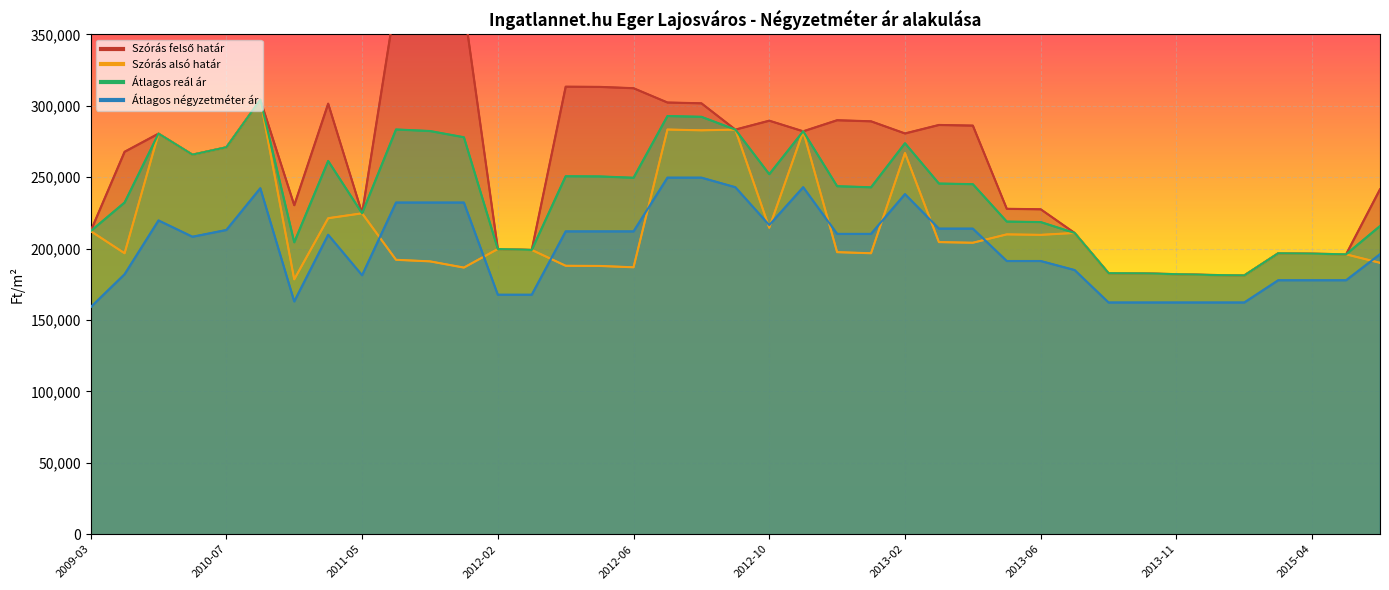

Is it true that Átlagos négyzetméter ár equals 196071 at 2015-06?

True